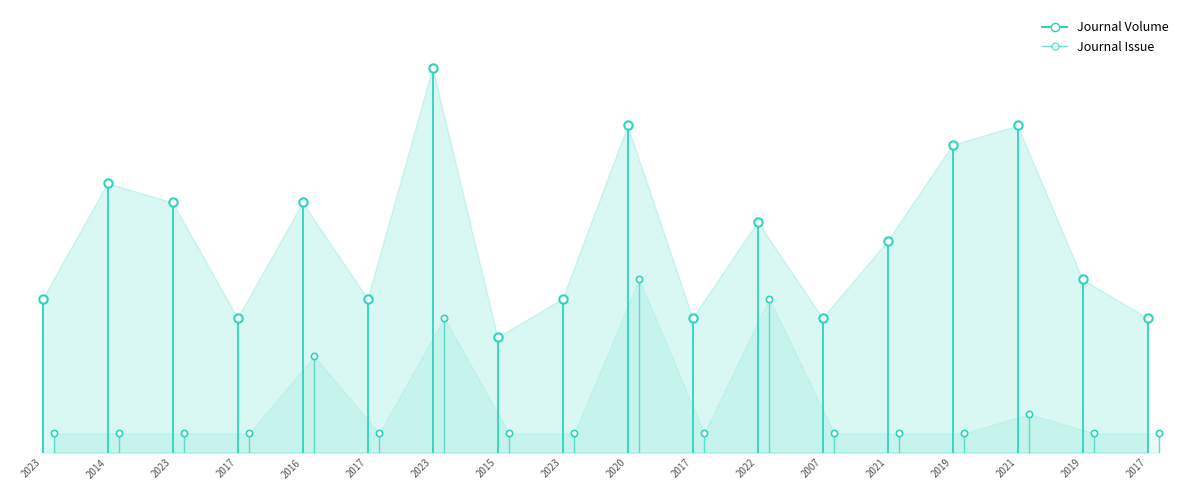

At which category does Journal Issue reach its first local valley?

2017